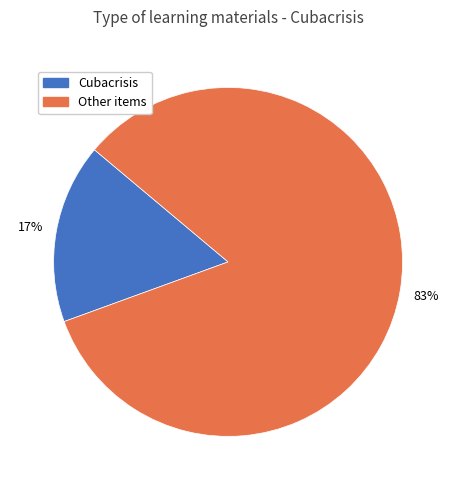

Count the number of slices in the pie.

2